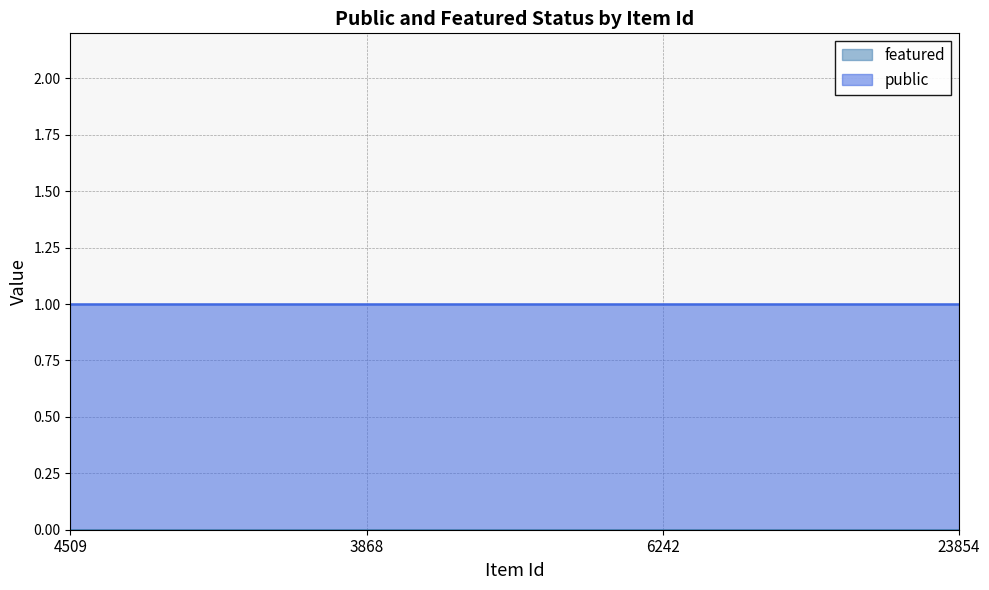

What is the total value across all series at 4509?

1